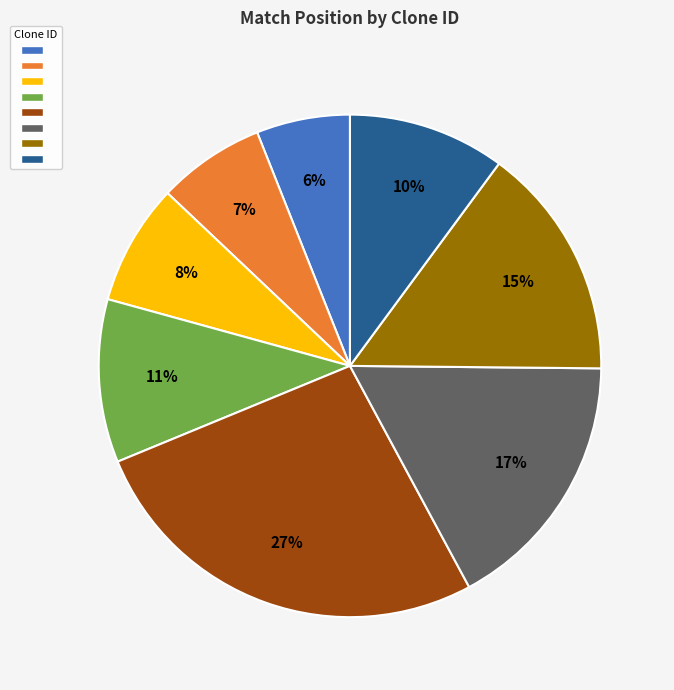

To the nearest percent, what is the difference between the largest and smallest slice percentages?

21%